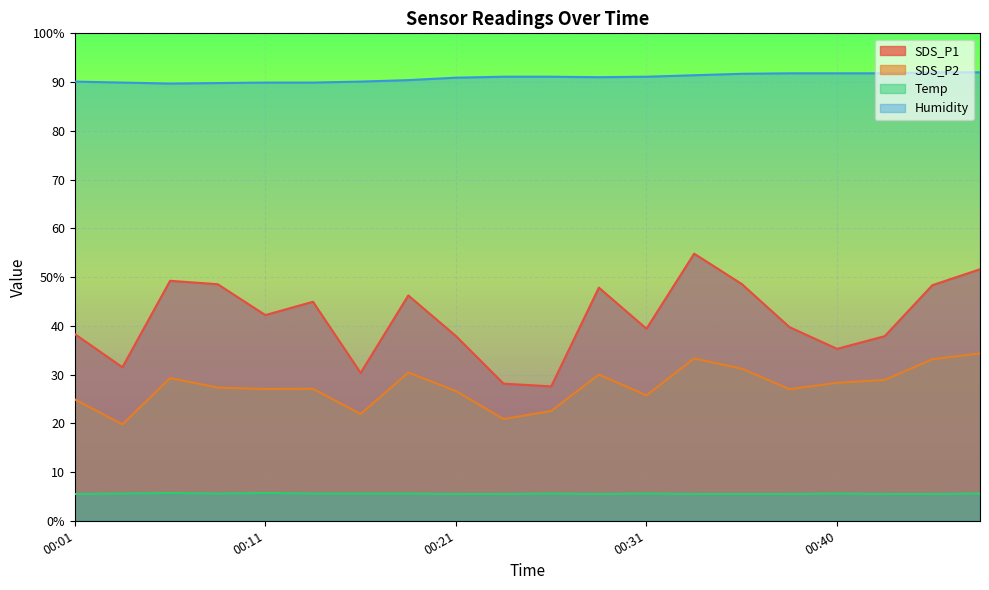

The SDS_P2 series shows 27.0 at 00:38. True or false?

True